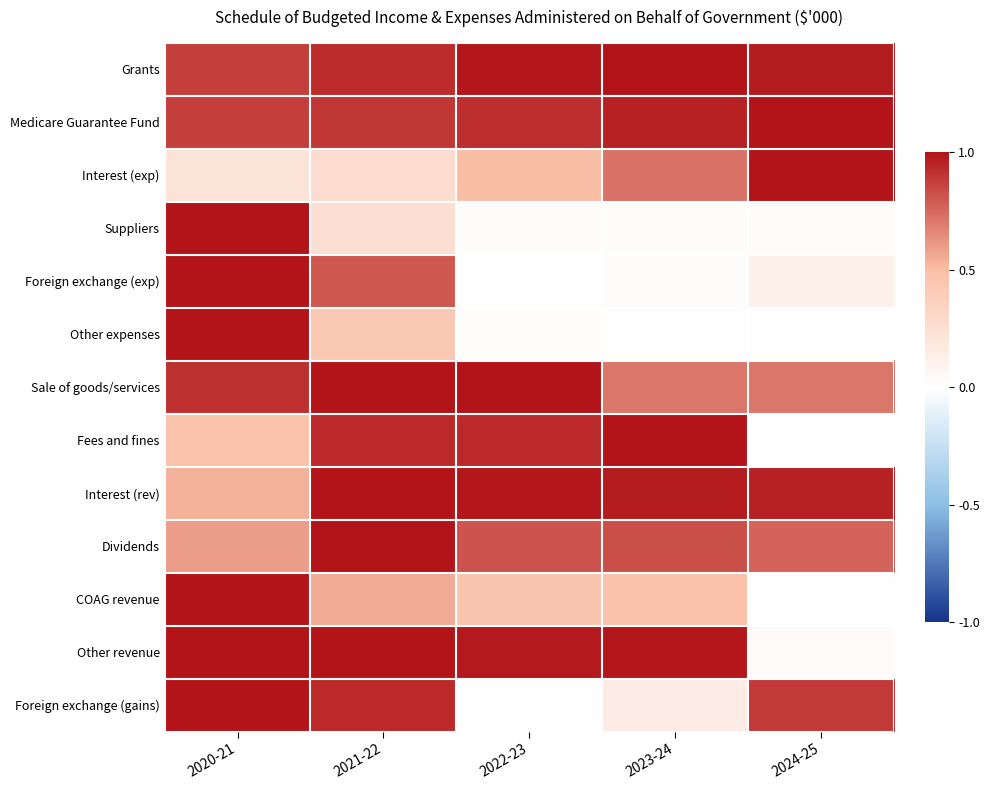

Count the number of categories in the chart.

5